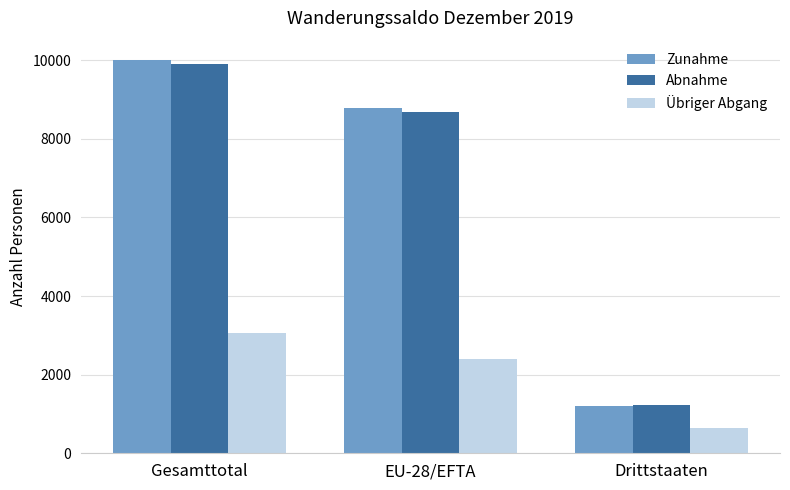

What is the difference between the maximum and minimum values in the Abnahme series?

8671